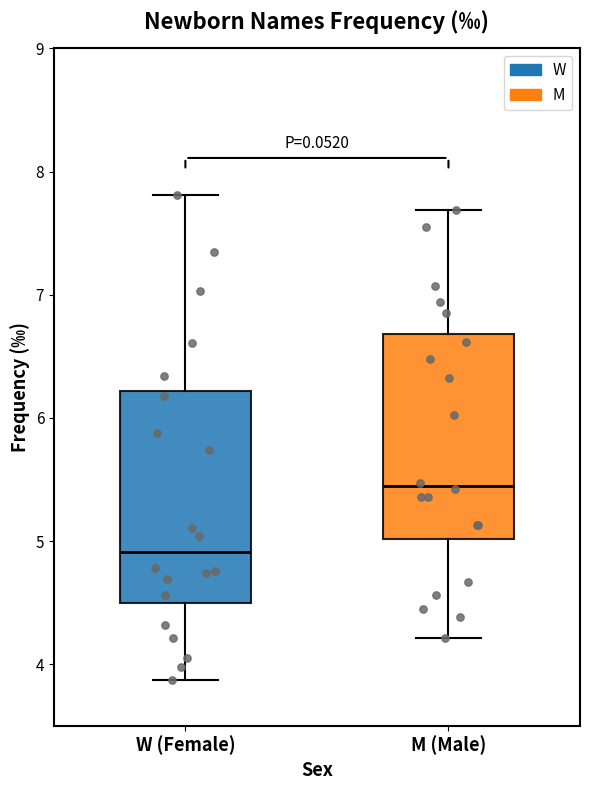

Which box has the highest median line?

M (Male)